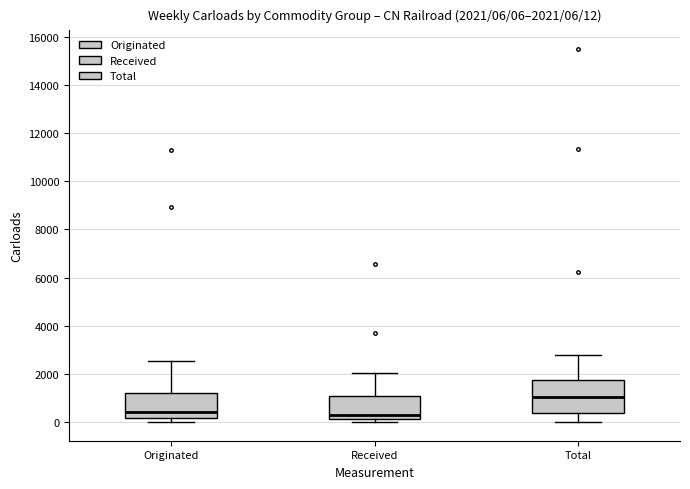

Which box is the tallest, from its lower edge to its upper edge?

Total